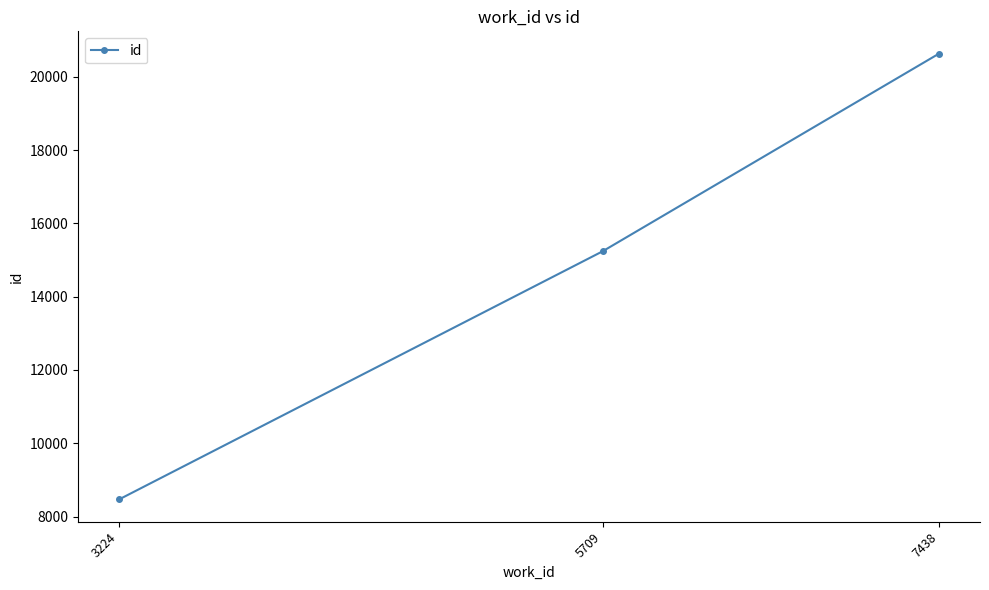

Is it true that the value at 7438 is 20631?

True